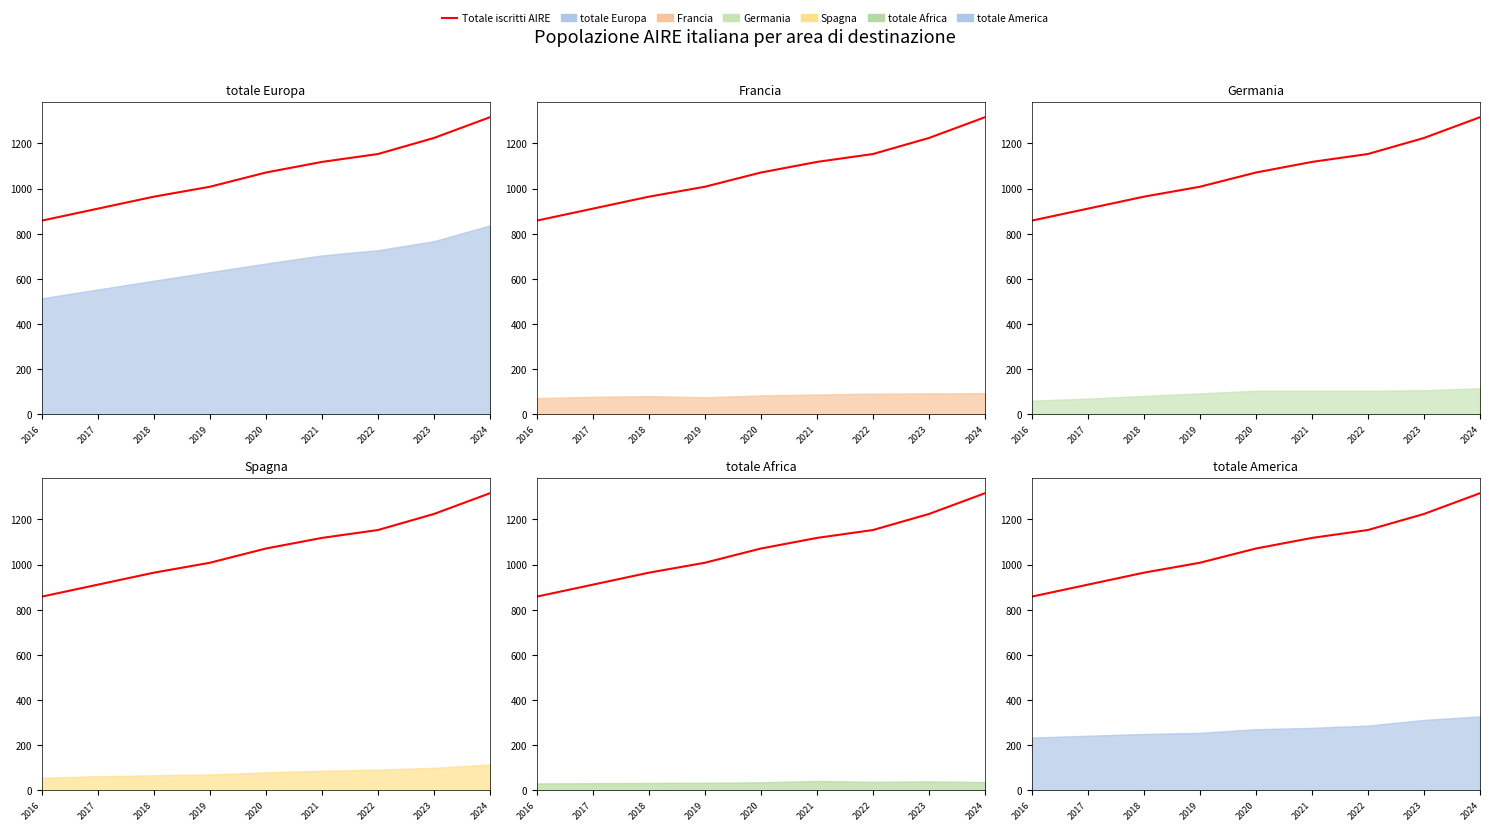

Count the number of values greater than 1071.

4